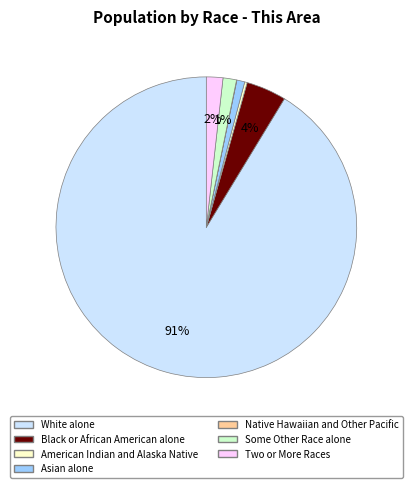

What is the majority slice?

White alone